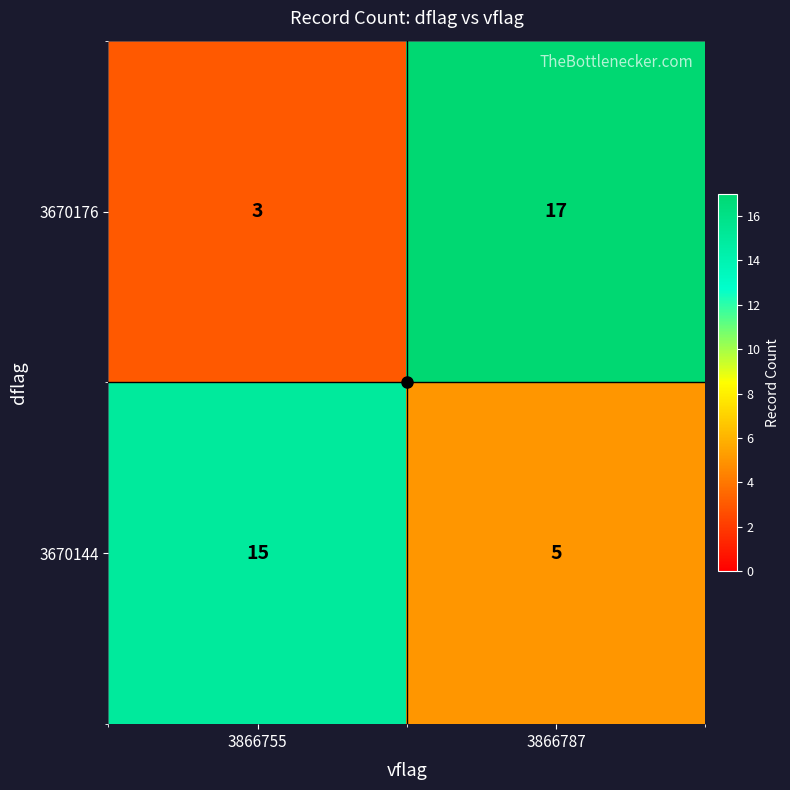

Which series has the widest spread of values?

3670176